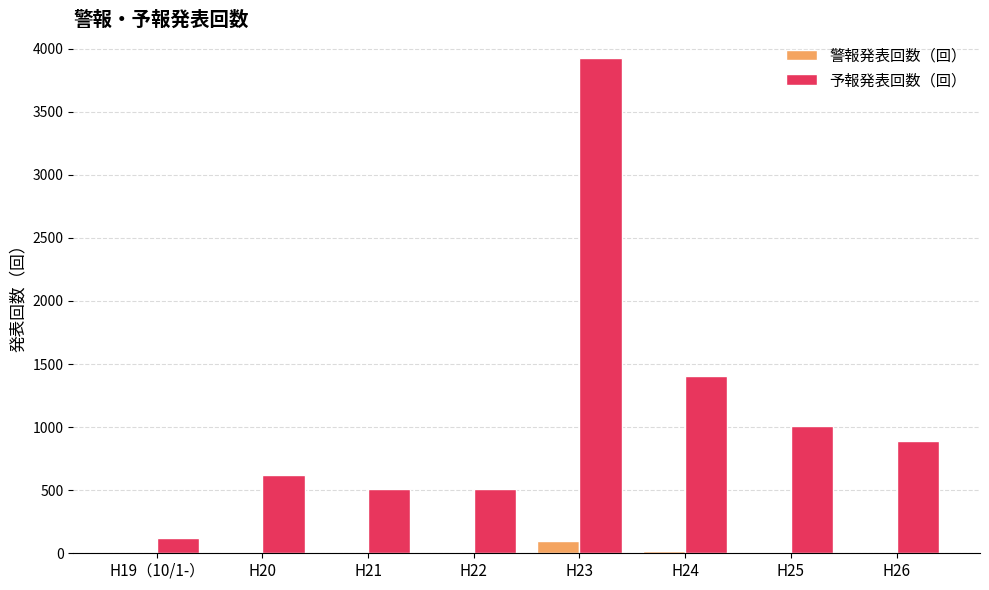

What is the maximum value shown in the chart?

3923